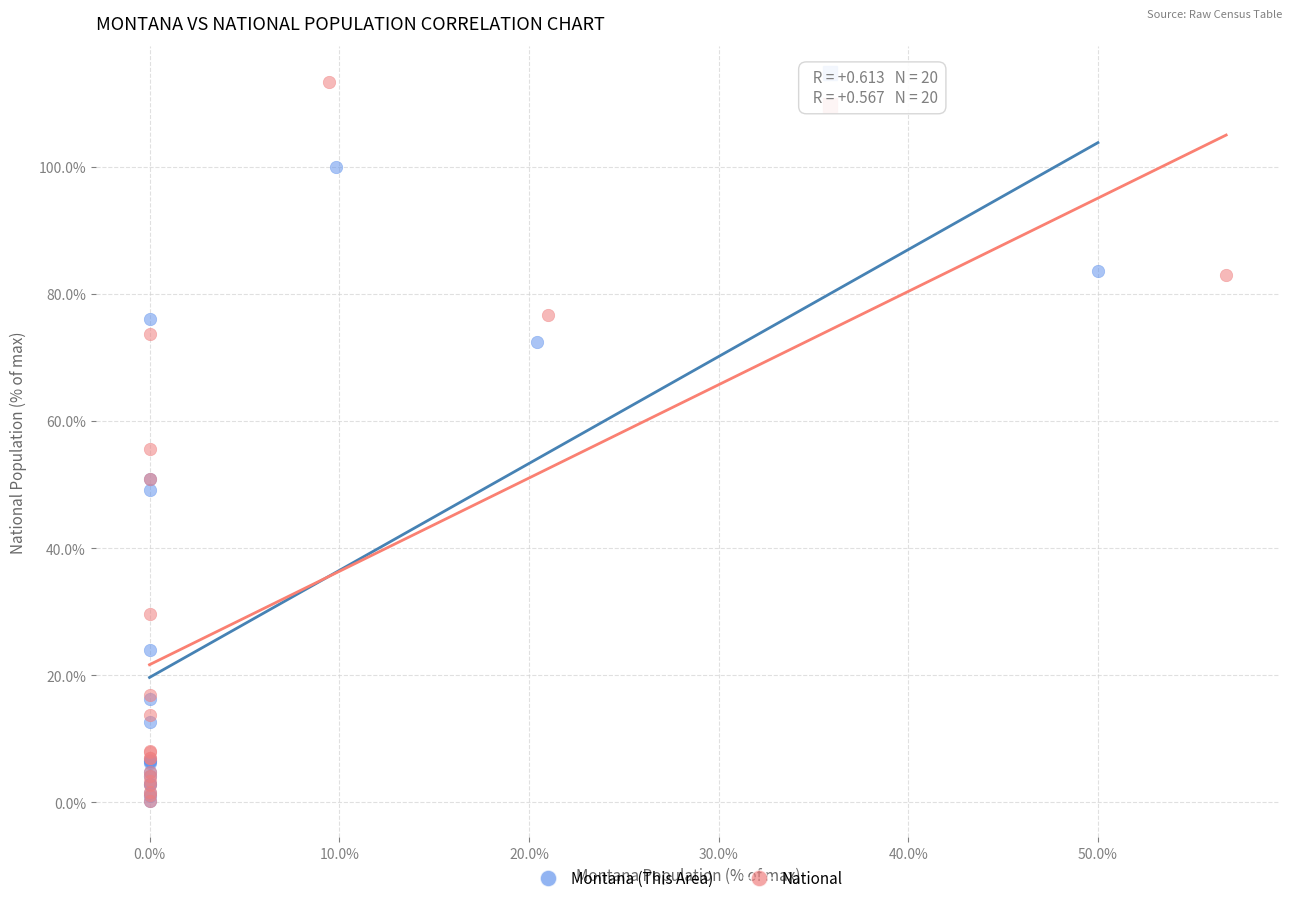

Which series has the largest Y range (max minus min)?

National